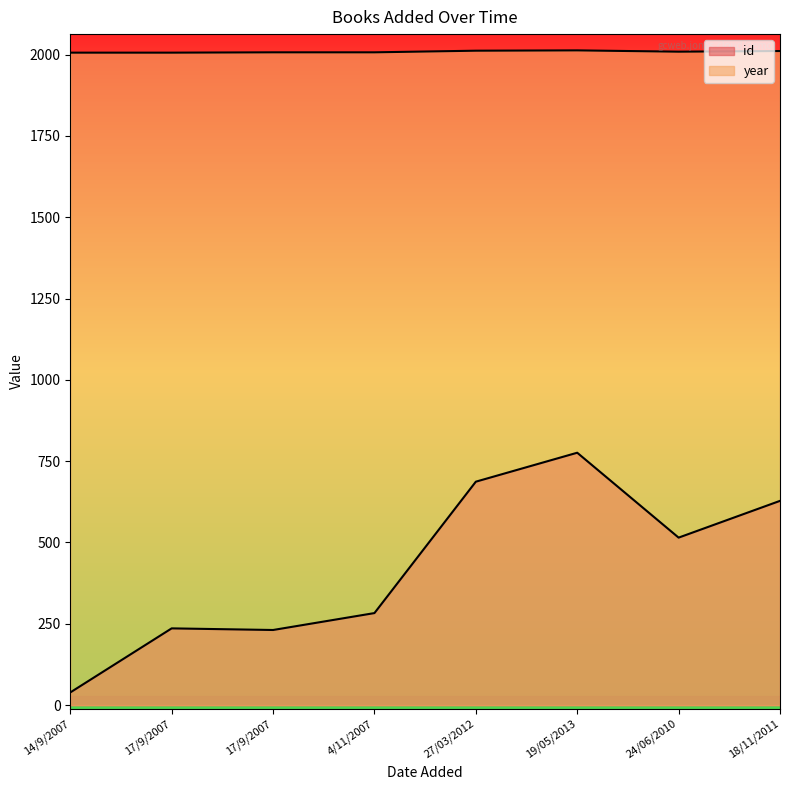

True or false: id and year intersect in this chart.

False